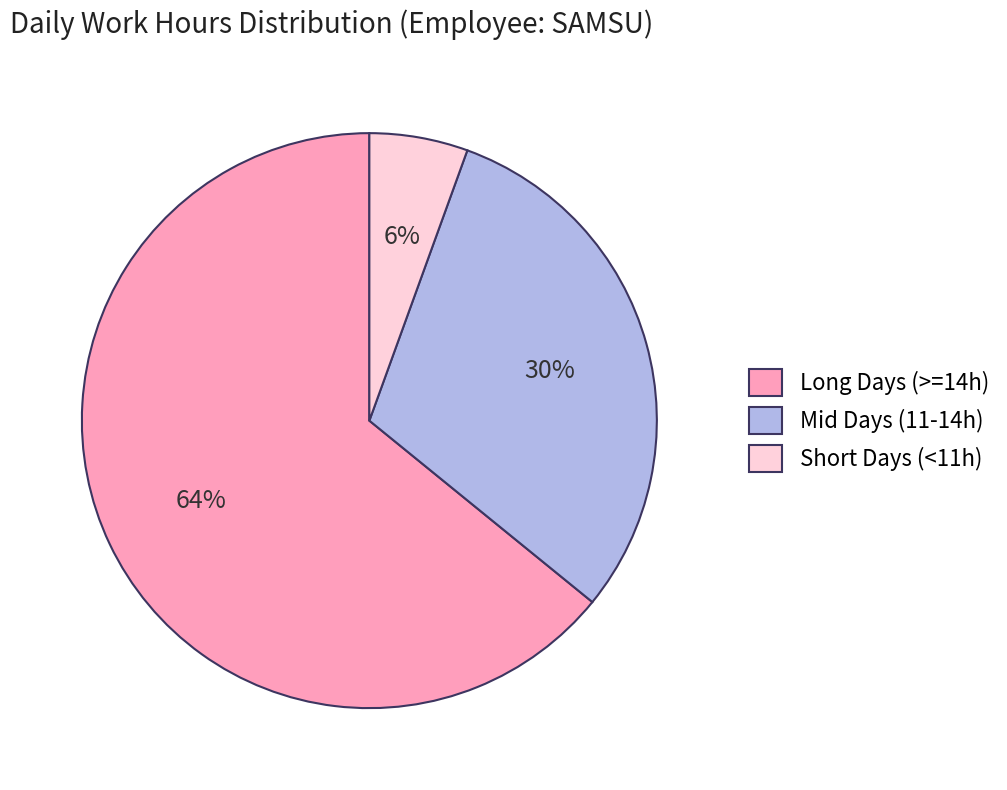

To the nearest percent, what is the average slice percentage?

33%